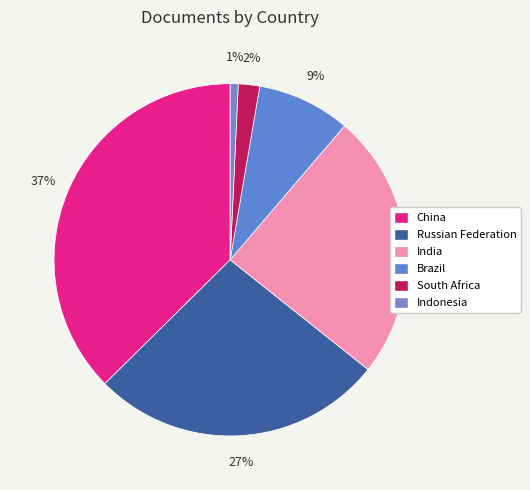

What is the smallest slice in the pie chart?

Indonesia